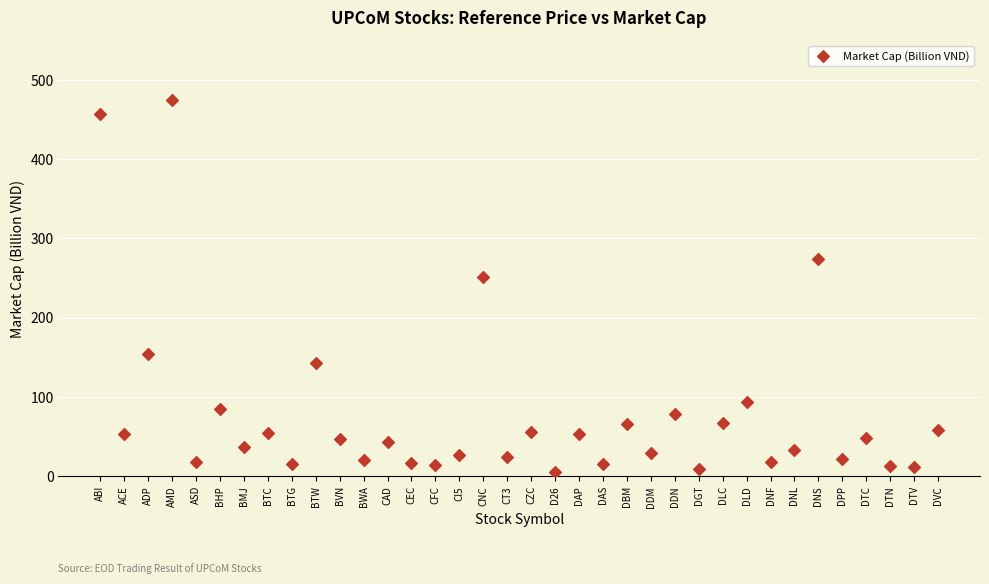

What Y value in the scatter plot is closest to 240?

251.0